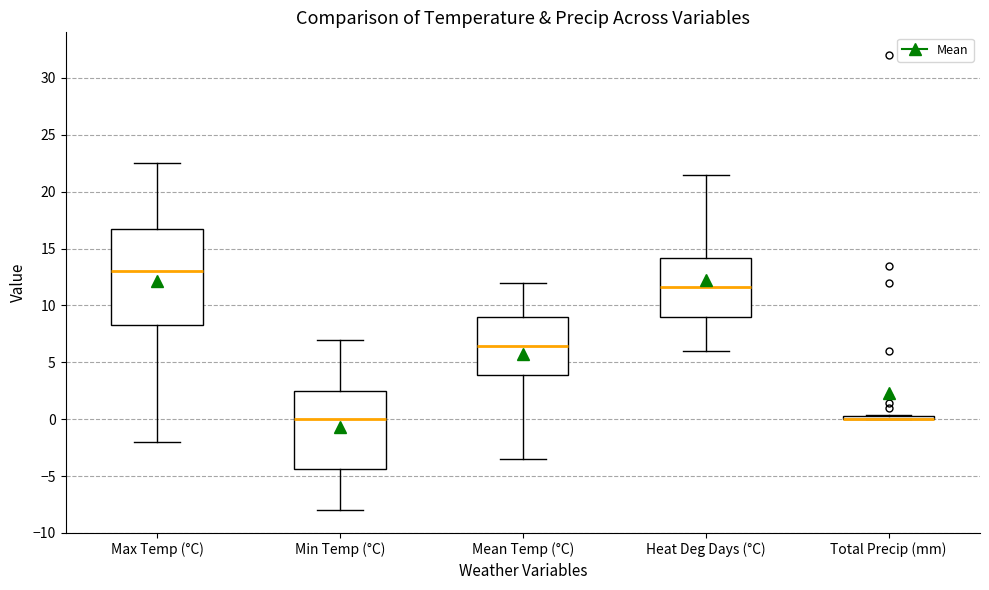

Comparing the boxes themselves (not the whiskers), which one is the tallest?

Max Temp (°C)